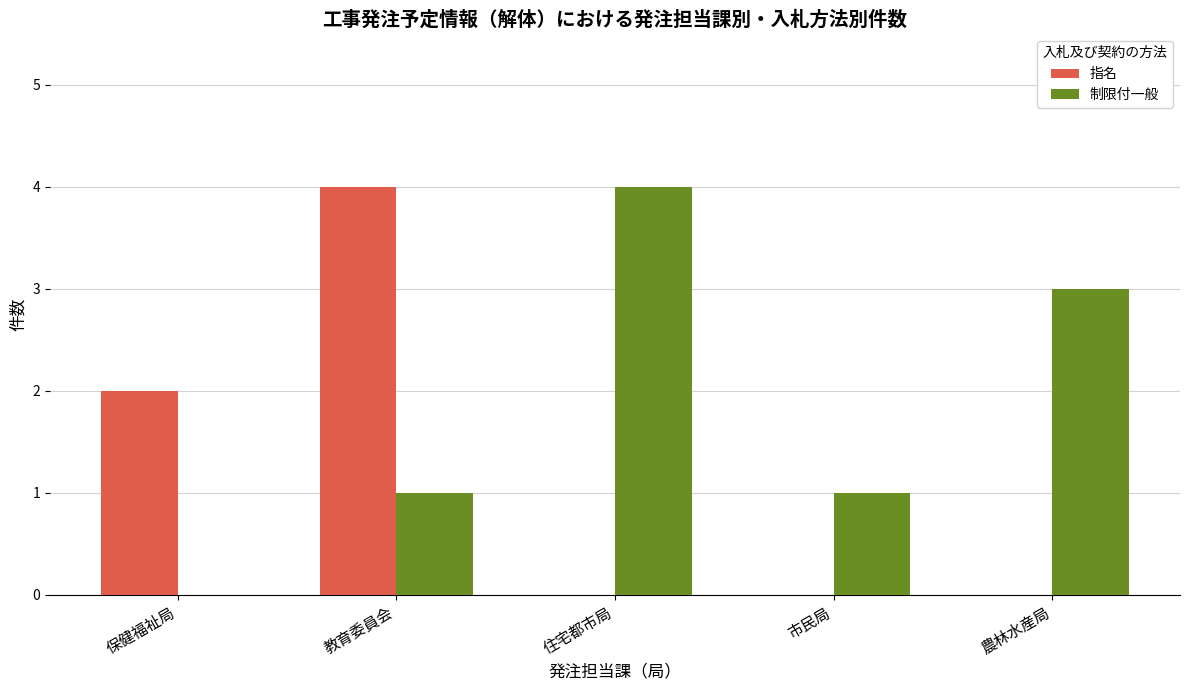

The 制限付一般 series shows -3 at 保健福祉局. True or false?

False